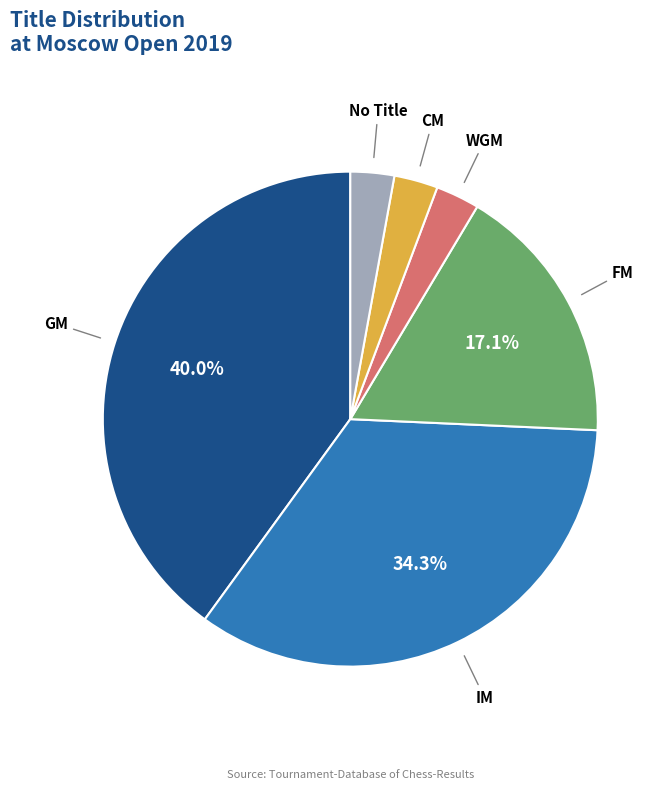

Is there any slice that represents more than half of the pie?

No